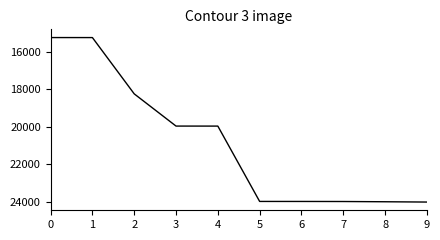

What is the maximum value shown in the chart?

24027